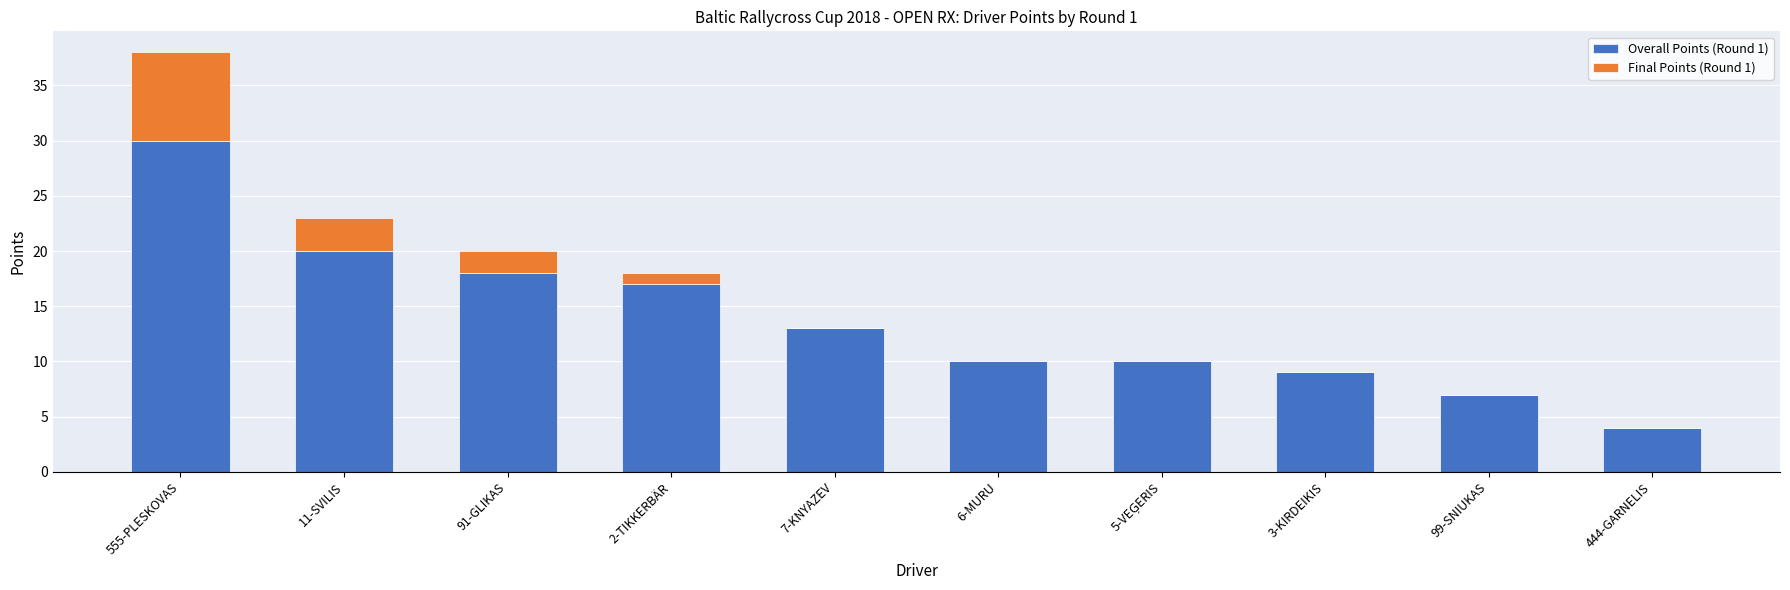

What is the difference between the Overall Points (Round 1) values at 11-SVILIS and 99-SNIUKAS?

13